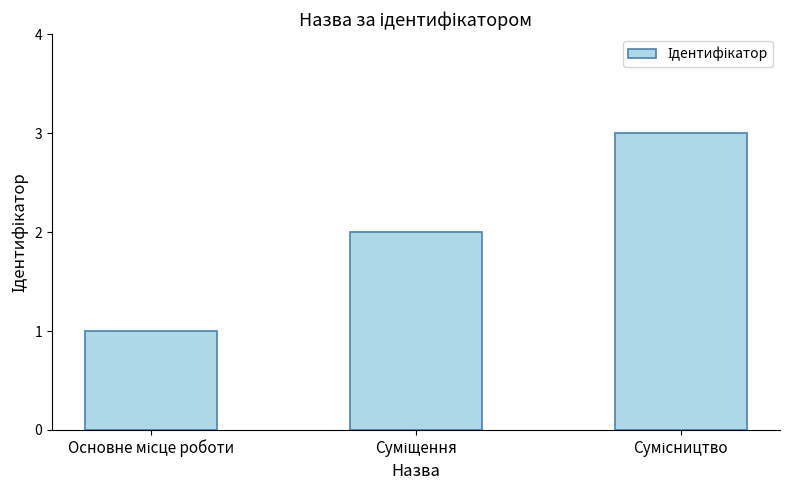

What is the maximum value shown in the chart?

3